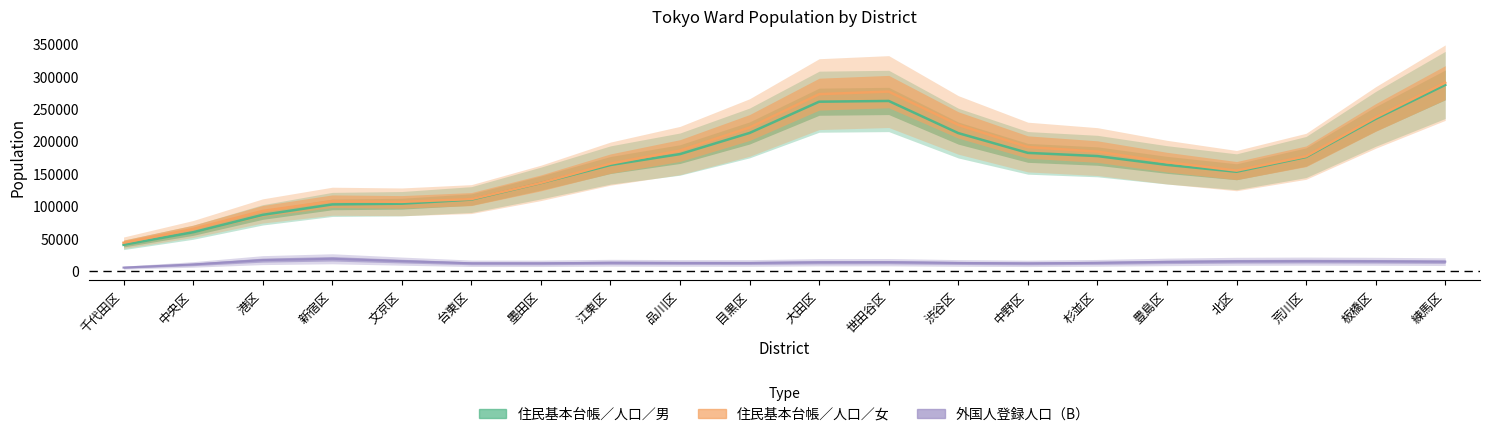

The 住民基本台帳／人口／男 series shows 113746 at 杉並区. True or false?

False